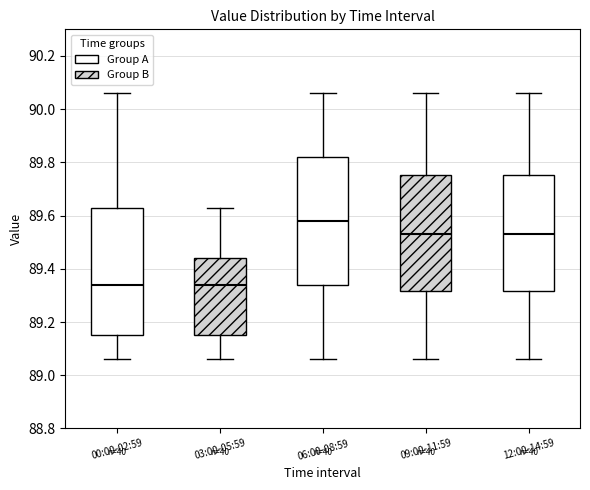

Where does the lower whisker of the box for 12:00-14:59 end on the y-axis? The values are not printed on the chart, so give them approximately, as read against the axis.

89.06